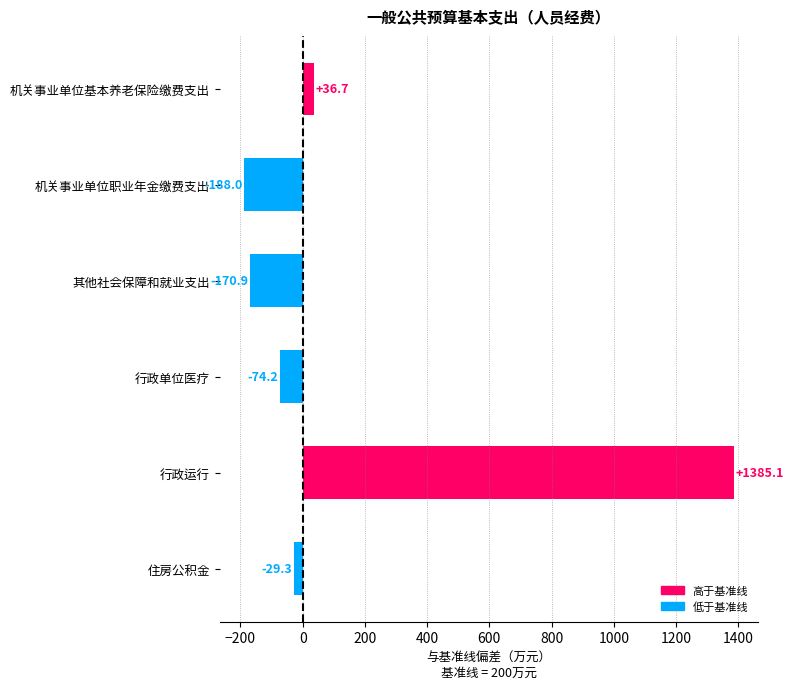

Reading top to bottom, what are all the values shown in this chart?

36.7	-188.0	-170.9	-74.2	1385.1	-29.3